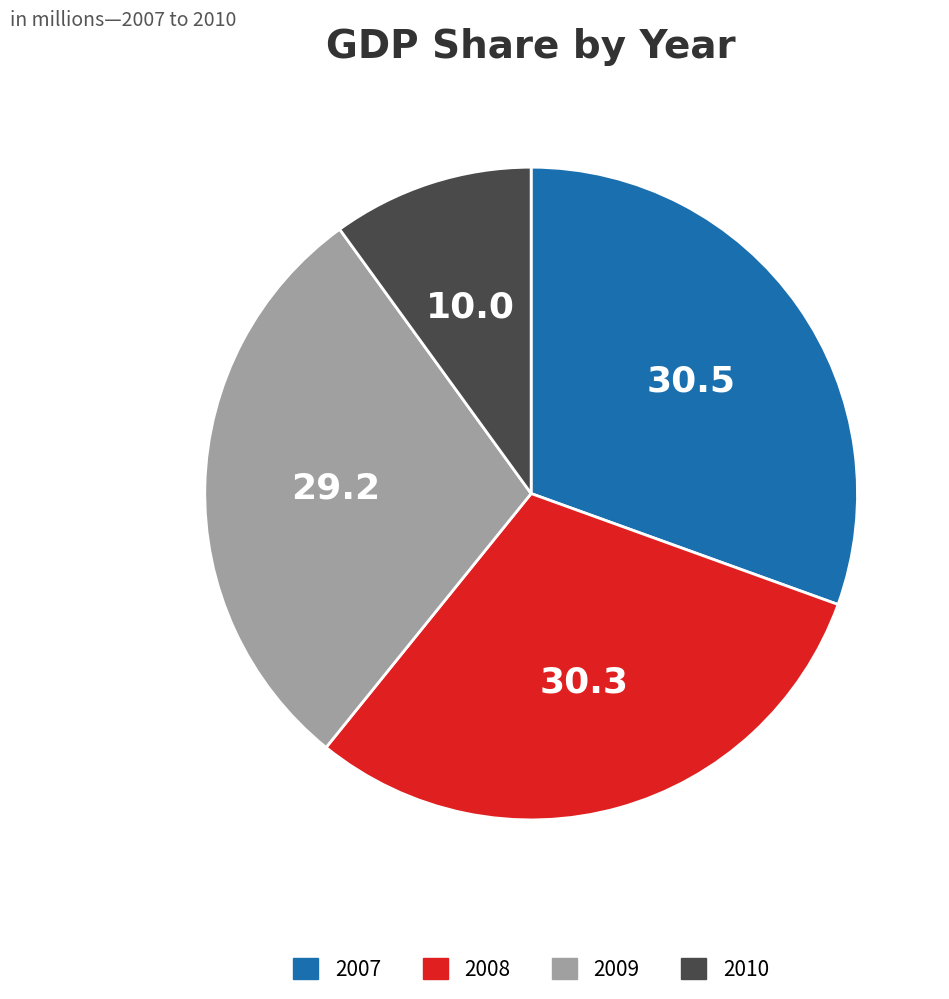

Between 2009 and 2008, which is larger?

2008